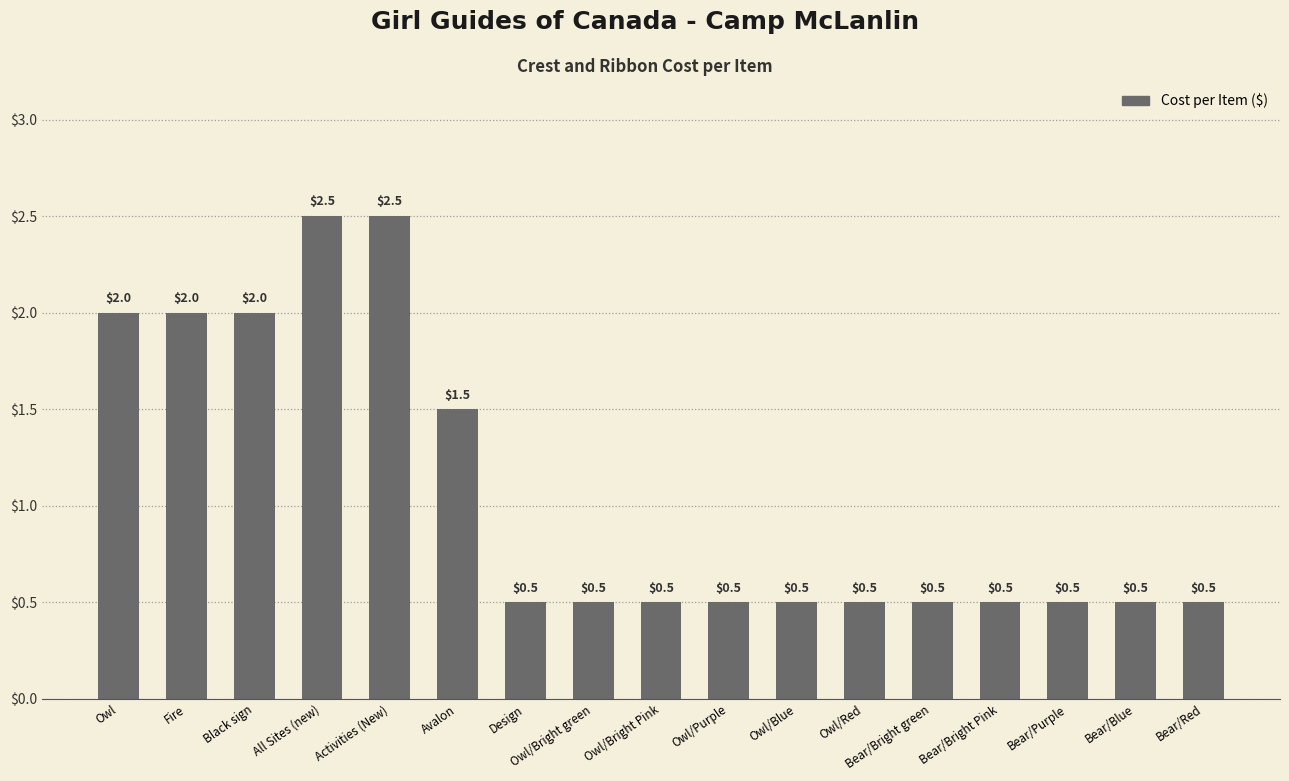

What is the smallest value displayed?

0.5